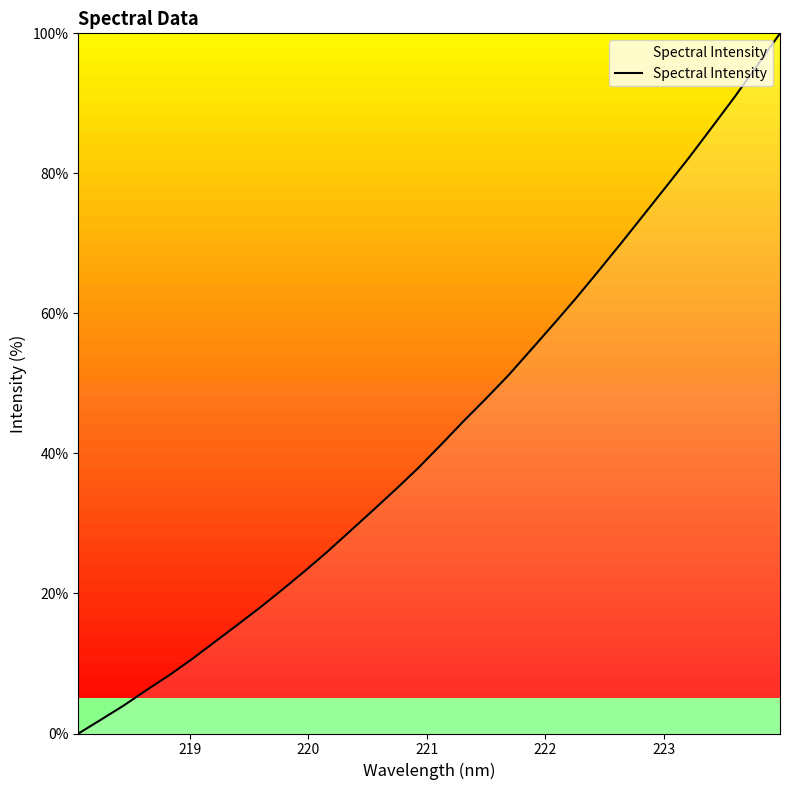

What is the greatest value displayed?

100.0